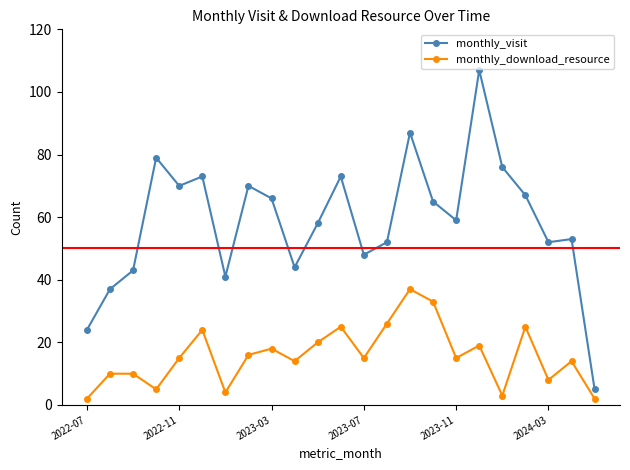

True or false: monthly_visit has more than 2 points higher than both neighbors.

True